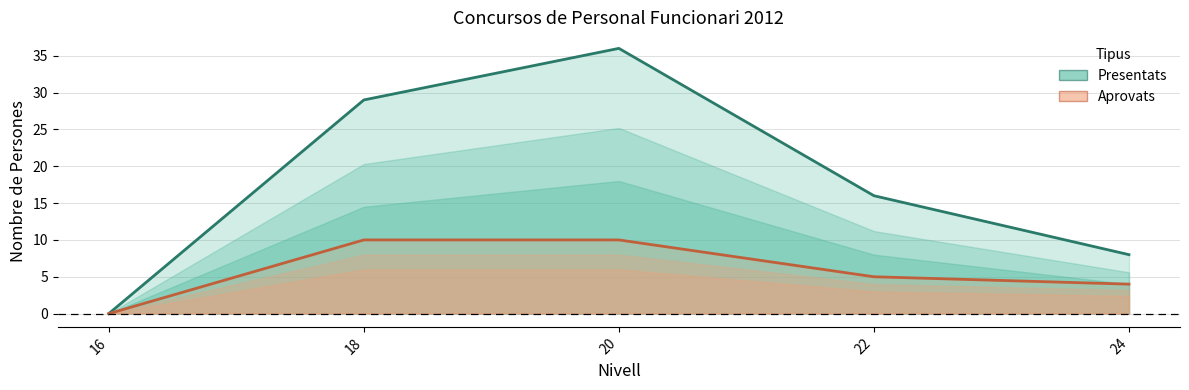

The Presentats series shows 16 at 16. True or false?

False